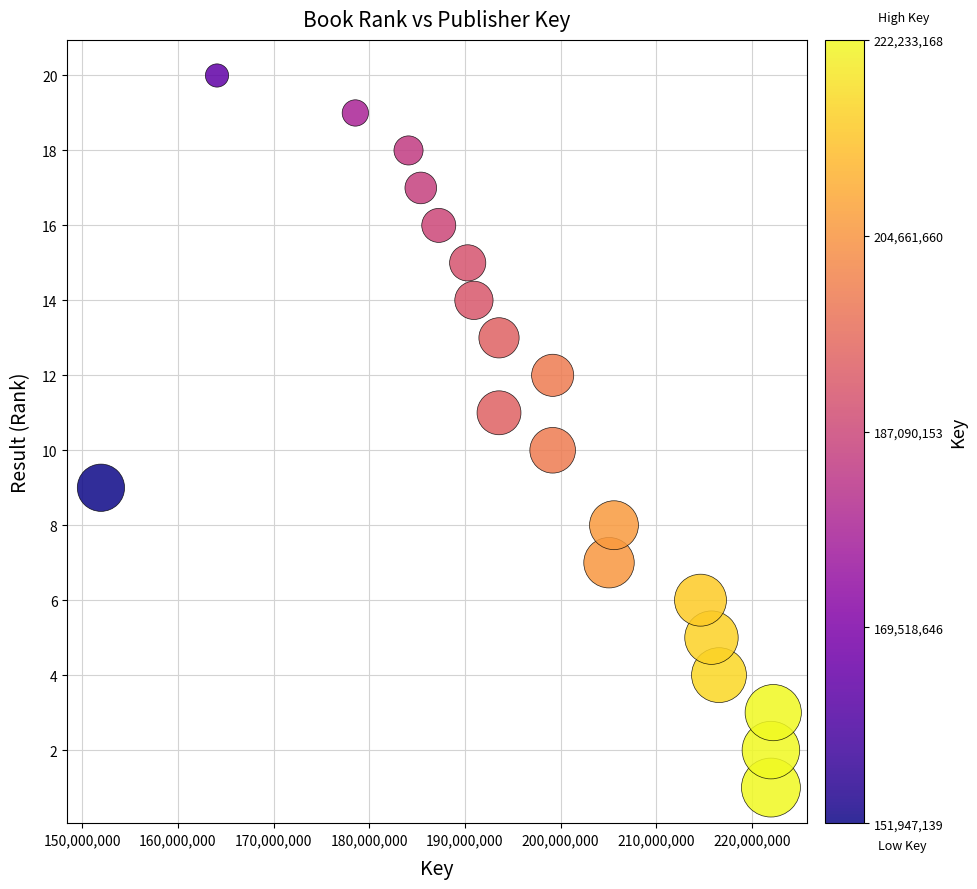

What is the range of Y values (max minus min)?

19